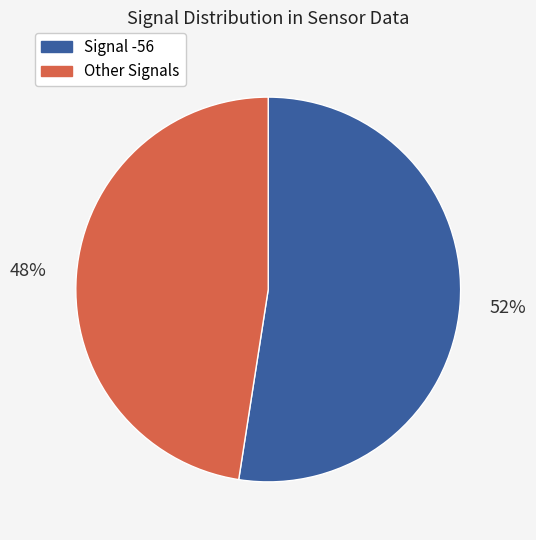

Does any single category account for the majority?

Yes